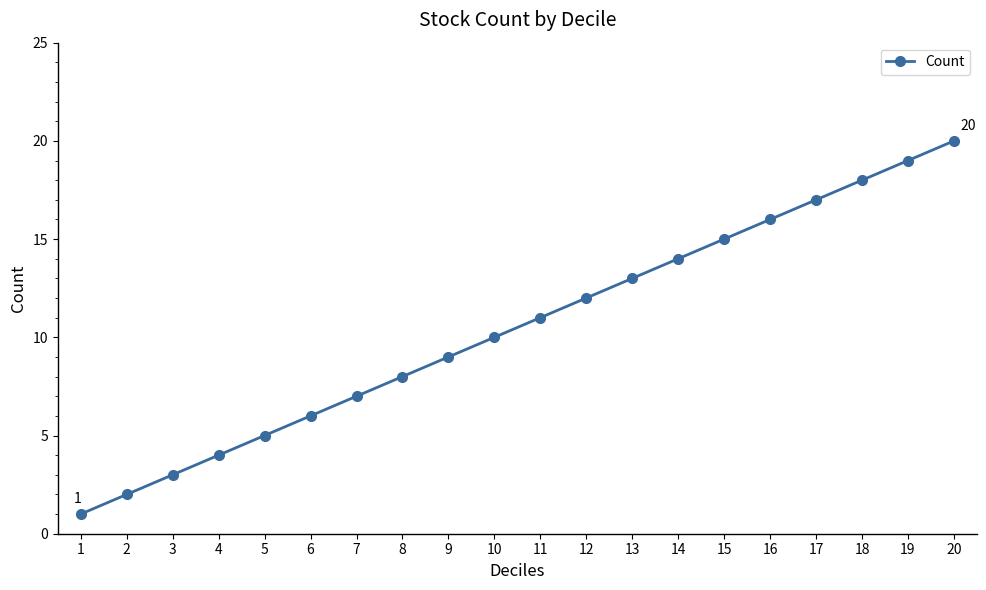

How many categories are shown in the chart?

20